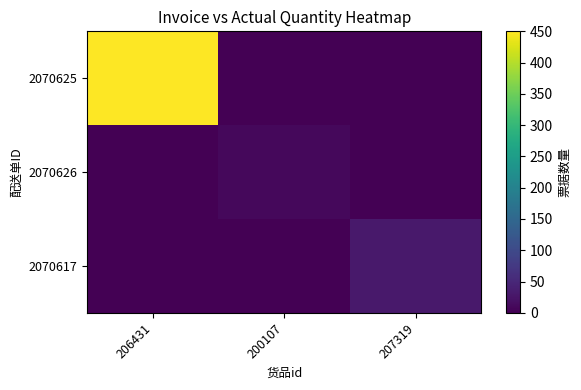

Which category has the lowest value in the 2070625 series?

200107